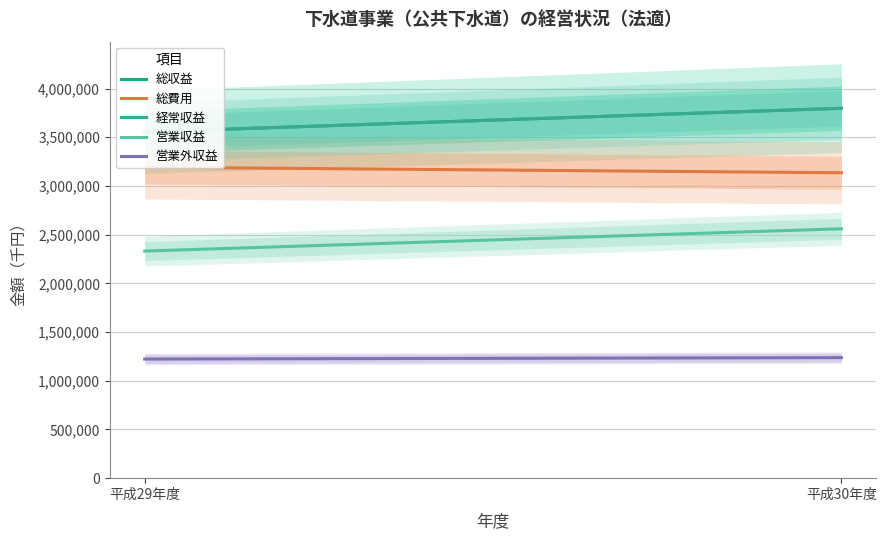

Reading left to right, transcribe all the data shown in this chart.

総収益: 3554467	3797885
総費用: 3192631	3135600
経常収益: 3554467	3797885
営業収益: 2331609	2560386
営業外収益: 1222858	1237499